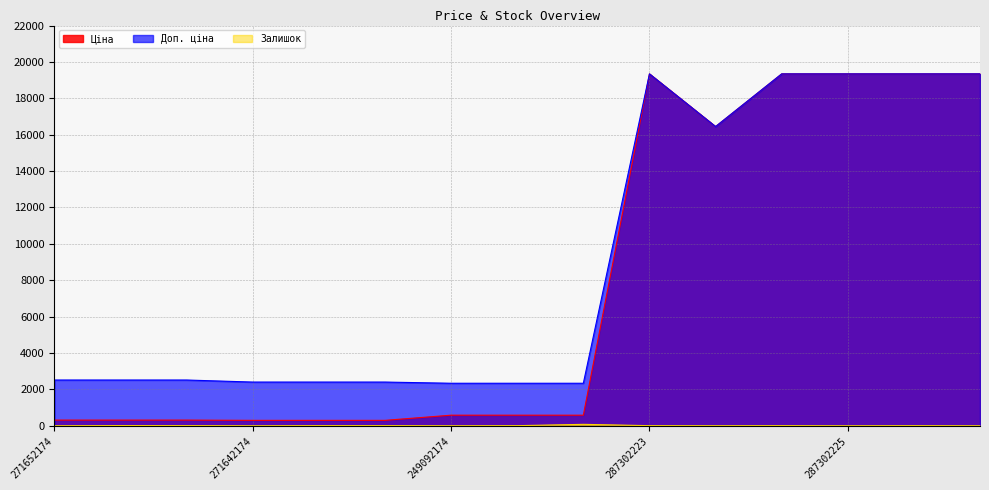

What is the maximum value shown in the chart?

19343.1